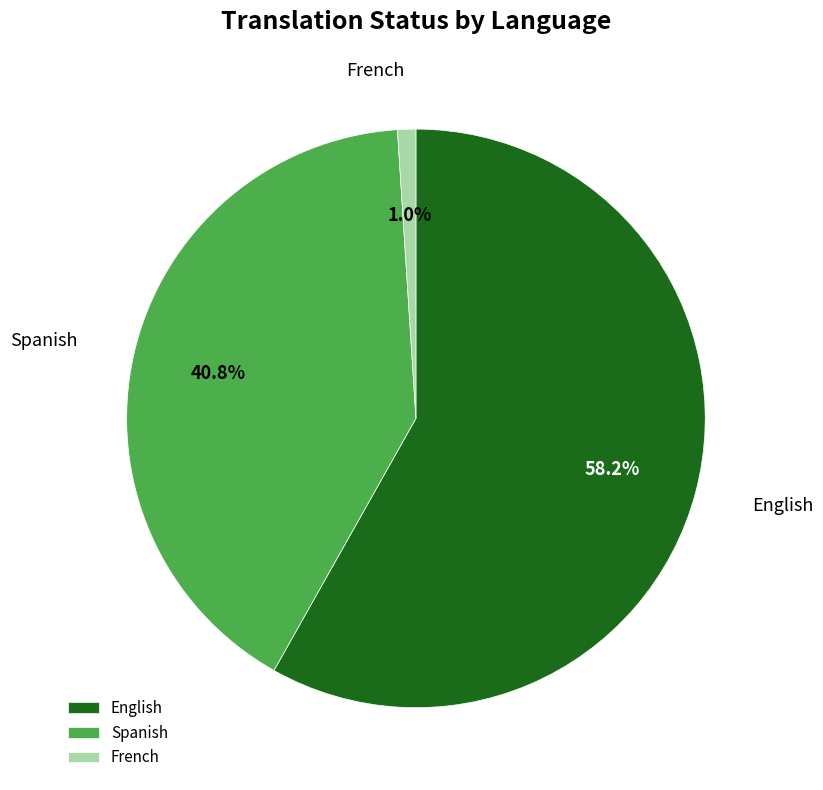

Does Spanish account for over 50% of the chart?

No